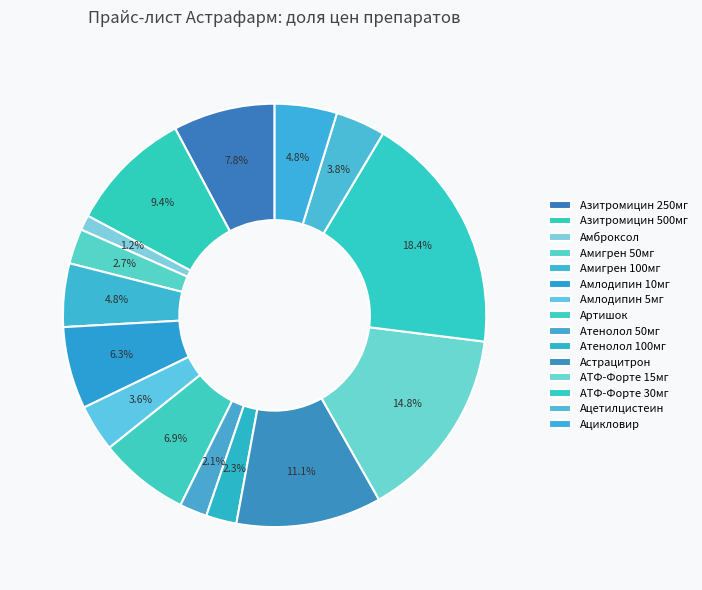

Is there a majority slice in this chart?

No